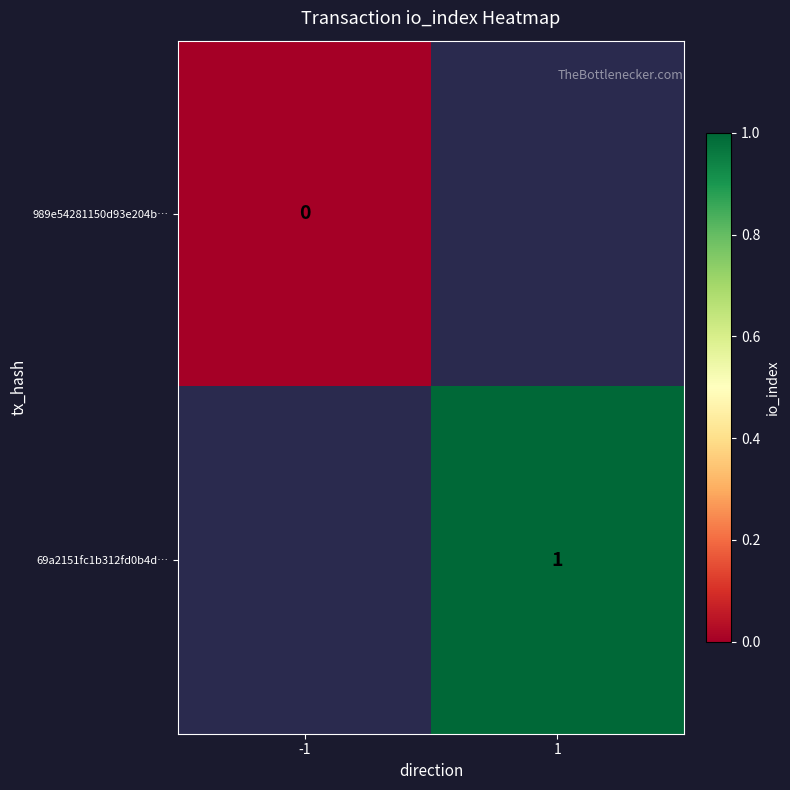

Rank the categories by row_1 value from highest to lowest.

-1, 1